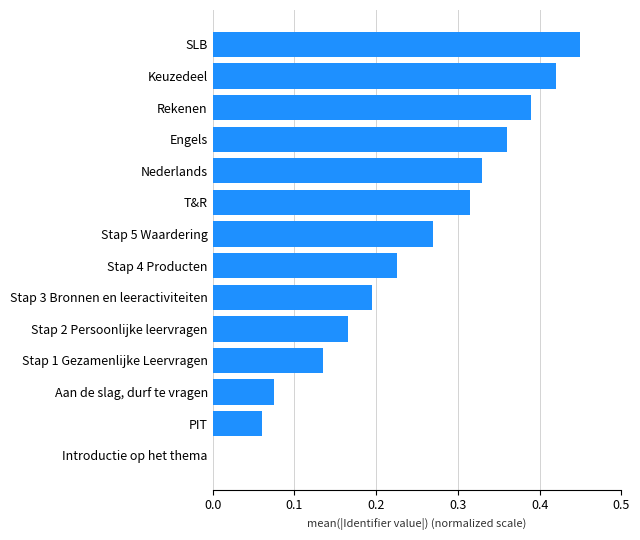

What is the sum of all values?

3.4